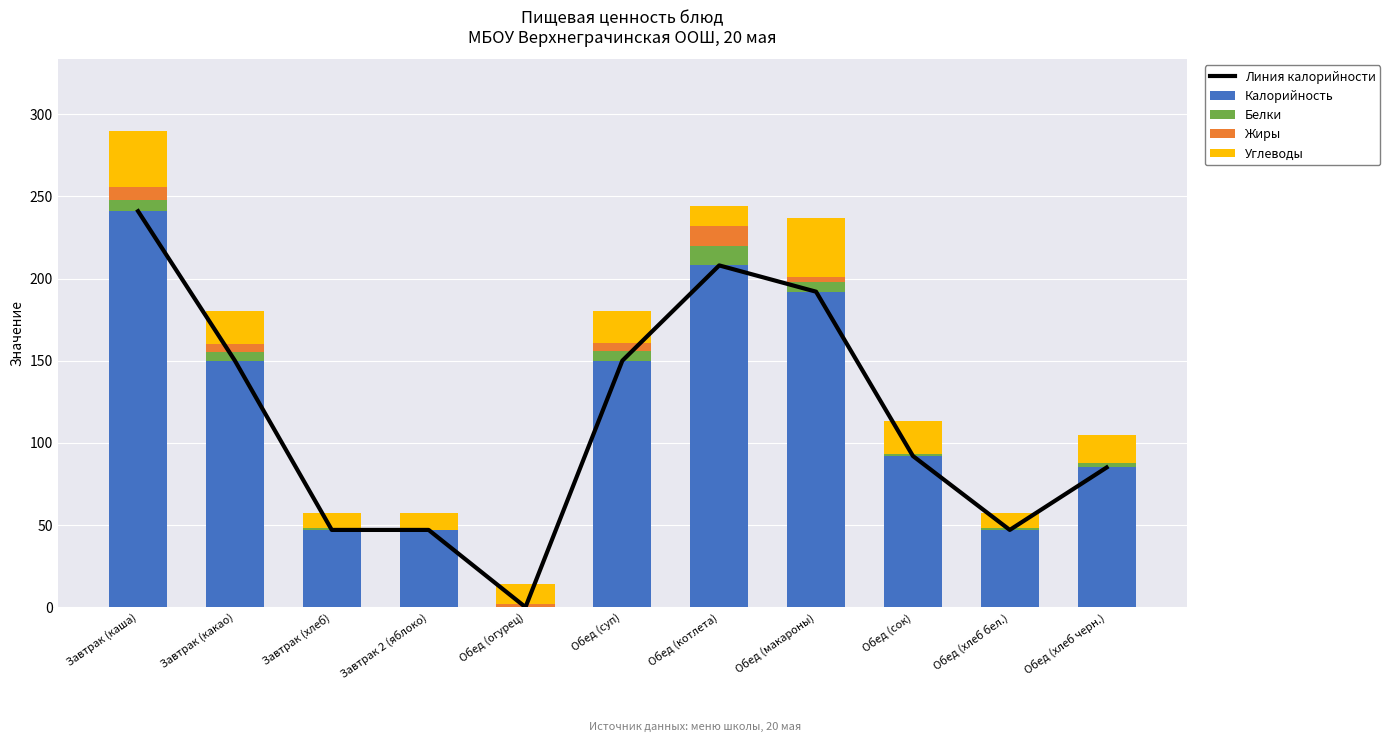

Reading left to right, list all the values displayed in this chart.

Линия калорийности: Завтрак (каша)=241	Завтрак (какао)=150	Завтрак (хлеб)=47	Завтрак 2 (яблоко)=47	Обед (огурец)=0	Обед (суп)=150	Обед (котлета)=208	Обед (макароны)=192	Обед (сок)=92	Обед (хлеб бел.)=47	Обед (хлеб черн.)=85
Калорийность: Завтрак (каша)=241	Завтрак (какао)=150	Завтрак (хлеб)=47	Завтрак 2 (яблоко)=47	Обед (огурец)=0	Обед (суп)=150	Обед (котлета)=208	Обед (макароны)=192	Обед (сок)=92	Обед (хлеб бел.)=47	Обед (хлеб черн.)=85
Белки: Завтрак (каша)=7	Завтрак (какао)=5	Завтрак (хлеб)=1	Завтрак 2 (яблоко)=0	Обед (огурец)=0	Обед (суп)=6	Обед (котлета)=12	Обед (макароны)=6	Обед (сок)=1	Обед (хлеб бел.)=1	Обед (хлеб черн.)=3
Жиры: Завтрак (каша)=8	Завтрак (какао)=5	Завтрак (хлеб)=0	Завтрак 2 (яблоко)=0	Обед (огурец)=2	Обед (суп)=5	Обед (котлета)=12	Обед (макароны)=3	Обед (сок)=0	Обед (хлеб бел.)=0	Обед (хлеб черн.)=0
Углеводы: Завтрак (каша)=34	Завтрак (какао)=20	Завтрак (хлеб)=9	Завтрак 2 (яблоко)=10	Обед (огурец)=12	Обед (суп)=19	Обед (котлета)=12	Обед (макароны)=36	Обед (сок)=20	Обед (хлеб бел.)=9	Обед (хлеб черн.)=17